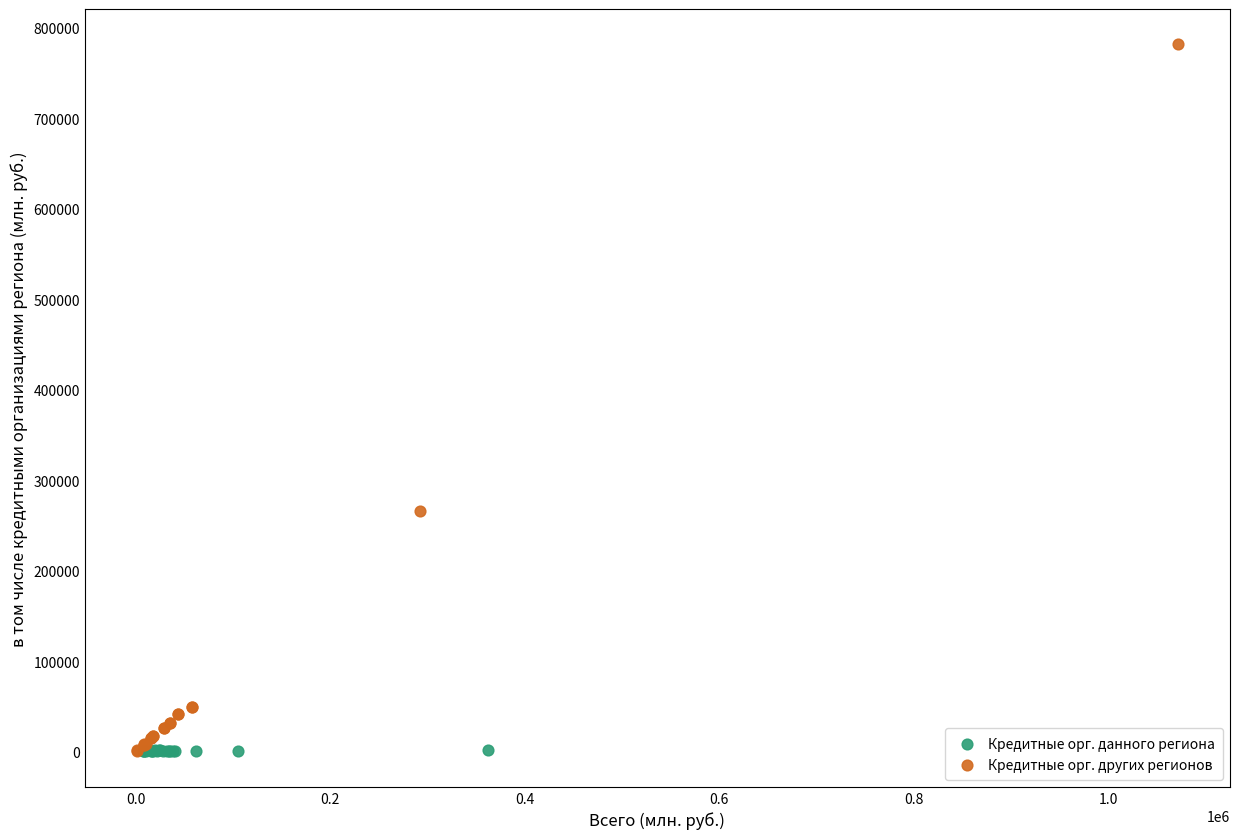

Which series contains the highest Y value?

Кредитные орг. других регионов